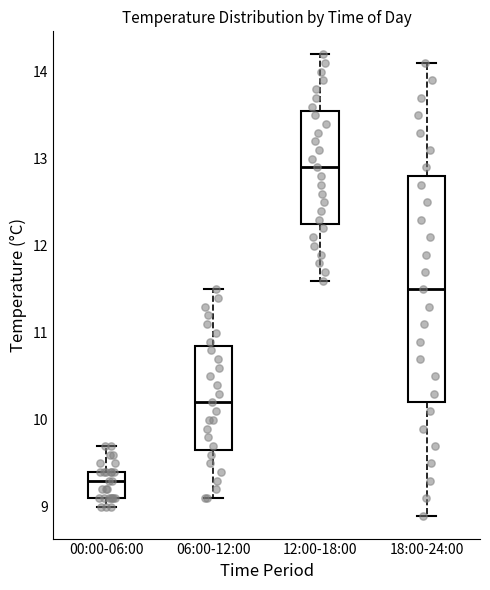

Where does the lower whisker of the box for 12:00-18:00 end on the y-axis? The values are not printed on the chart, so give them approximately, as read against the axis.

11.6